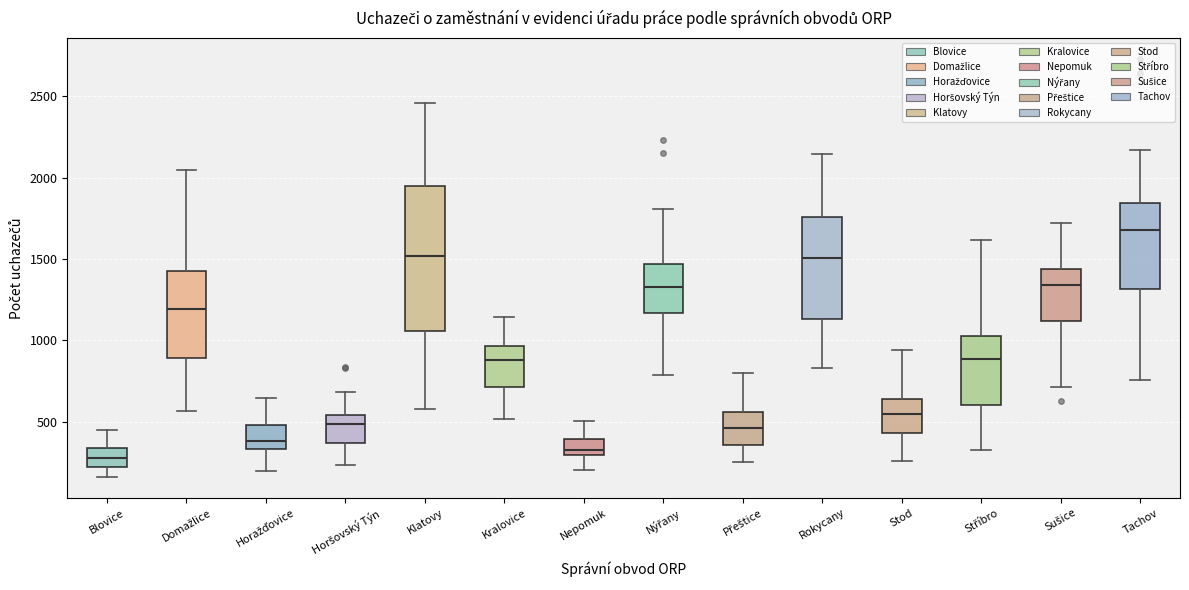

Reading left to right, read every box against the y-axis: the position of its median line, the range the box covers, and the ends of its whiskers. The values are not printed on the chart, so give them approximately, as read against the axis.

Blovice: median 300, box 200 to 350, whiskers 150 to 450
Domažlice: median 1200, box 900 to 1450, whiskers 550 to 2050
Horažďovice: median 400, box 350 to 500, whiskers 200 to 650
Horšovský Týn: median 500, box 350 to 550, whiskers 250 to 700
Klatovy: median 1500, box 1050 to 1950, whiskers 600 to 2450
Kralovice: median 900, box 700 to 950, whiskers 500 to 1150
Nepomuk: median 350, box 300 to 400, whiskers 200 to 500
Nýřany: median 1350, box 1150 to 1450, whiskers 800 to 1800
Přeštice: median 450, box 350 to 550, whiskers 250 to 800
Rokycany: median 1500, box 1150 to 1750, whiskers 850 to 2150
Stod: median 550, box 450 to 650, whiskers 250 to 950
Stříbro: median 900, box 600 to 1050, whiskers 350 to 1600
Sušice: median 1350, box 1100 to 1450, whiskers 700 to 1700
Tachov: median 1700, box 1300 to 1850, whiskers 750 to 2150